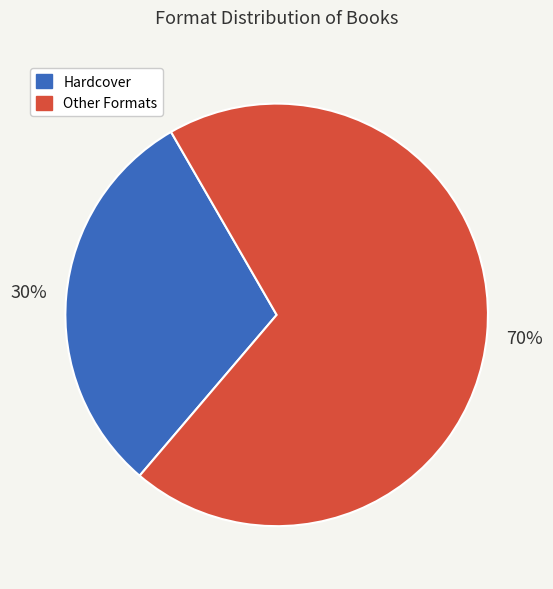

Is the sum of Other Formats and Hardcover greater than half?

Yes